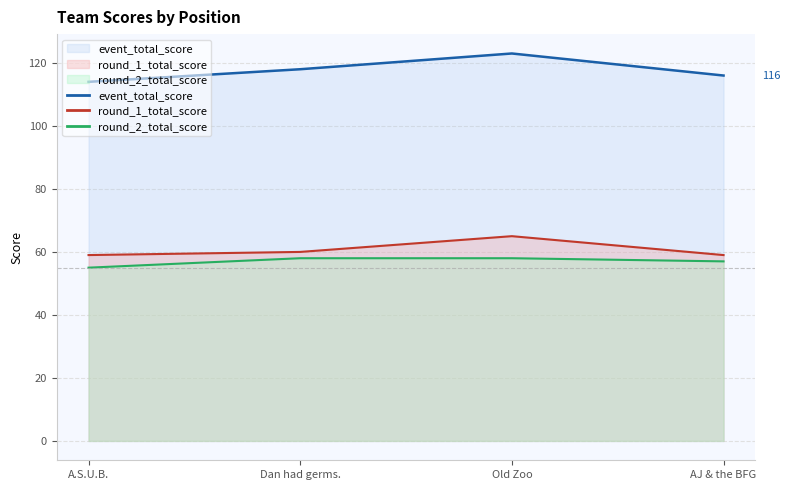

What is the spread (max minus min) of values at Dan had germs.?

60